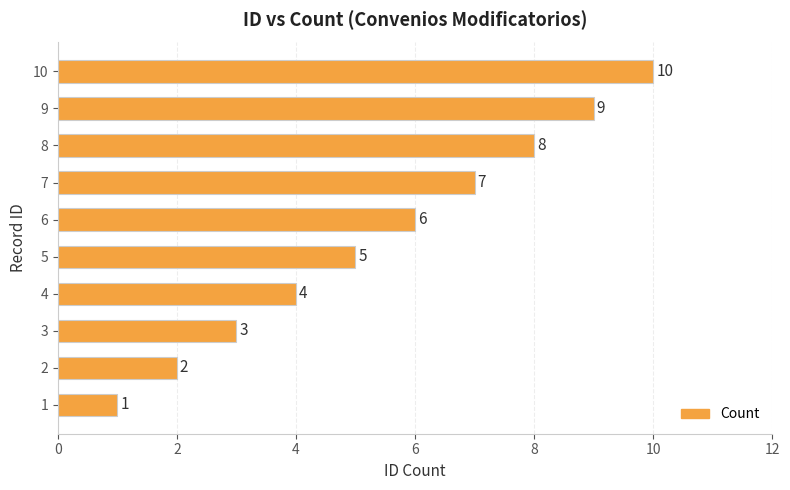

Rank the categories by value from lowest to highest.

1, 2, 3, 4, 5, 6, 7, 8, 9, 10